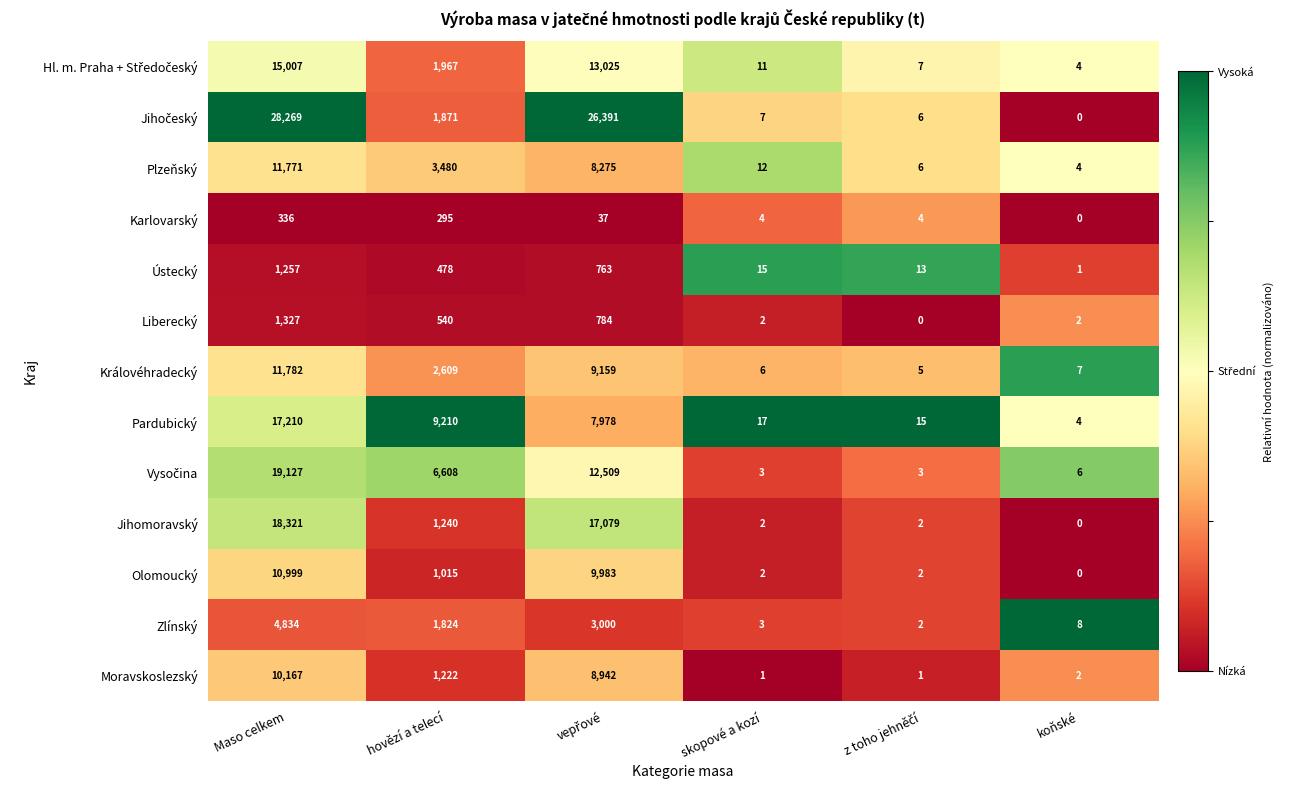

Where does the Pardubický series first go above 7978?

Maso celkem